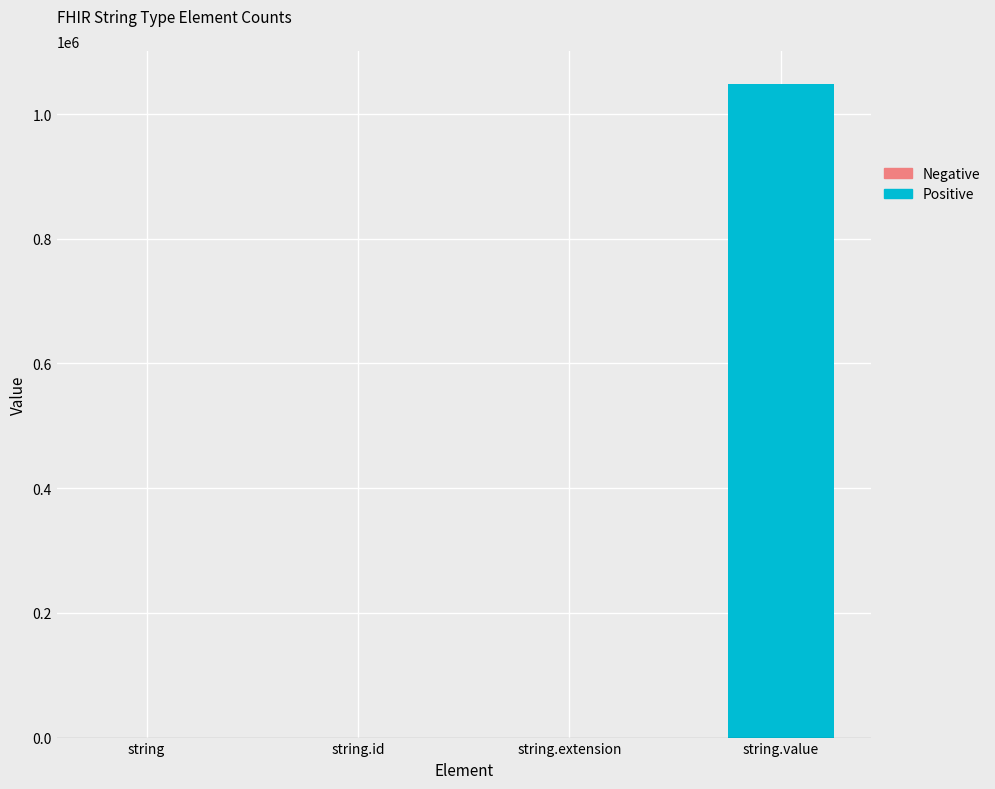

How many distinct data groups are displayed?

1